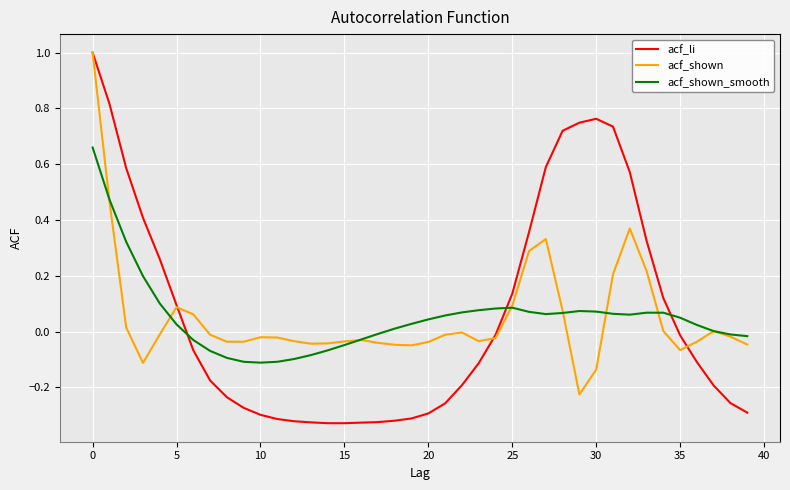

What is the maximum value for acf_li?

1.0